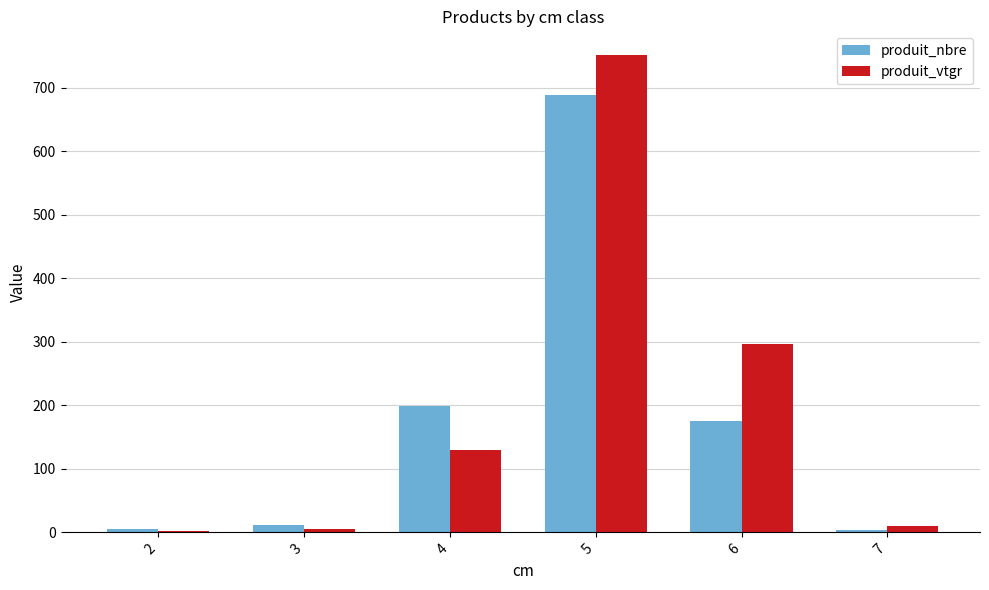

Which series changed the most between 3 and 4?

produit_nbre